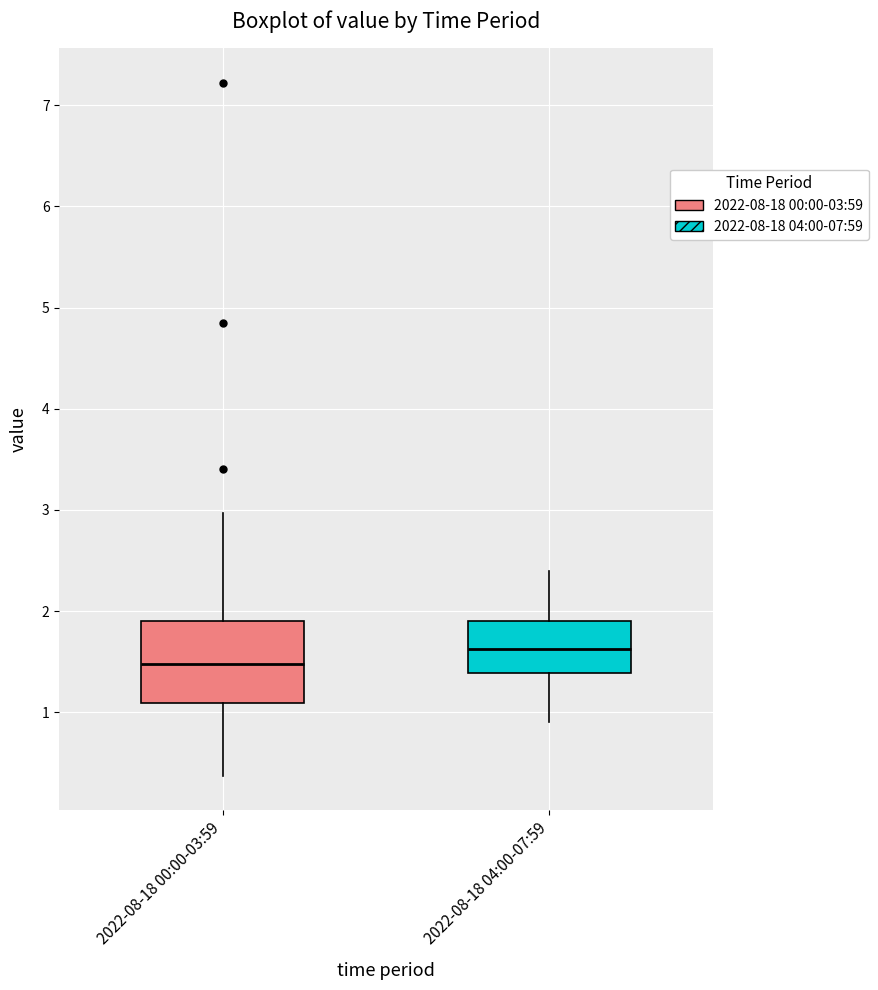

Where does the lower whisker of the box for 2022-08-18 00:00-03:59 end on the y-axis? The values are not printed on the chart, so give them approximately, as read against the axis.

0.4